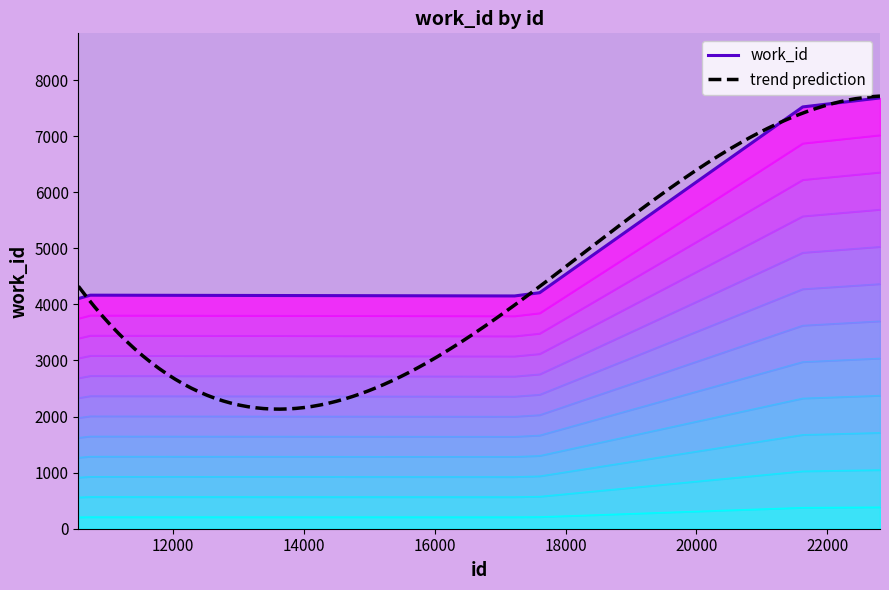

What is the minimum value shown in the chart?

205.2